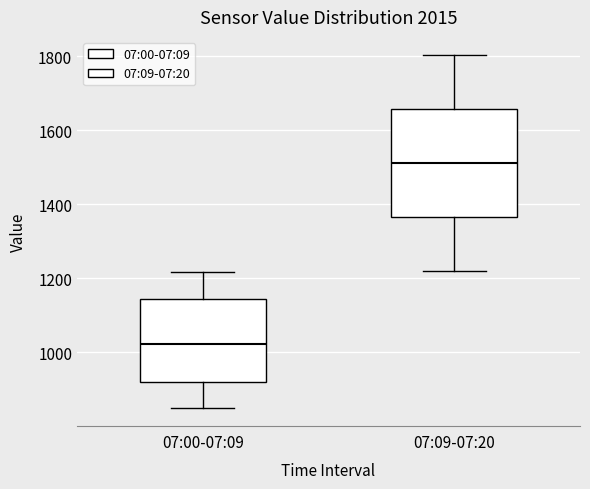

Where does the upper whisker of the box for 07:00-07:09 end on the y-axis? The values are not printed on the chart, so give them approximately, as read against the axis.

1220